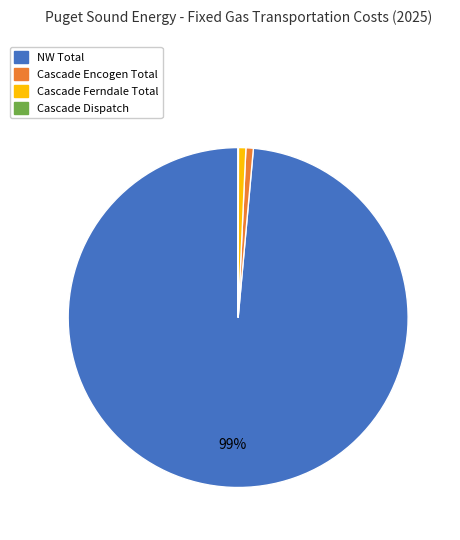

What is the majority slice?

NW Total